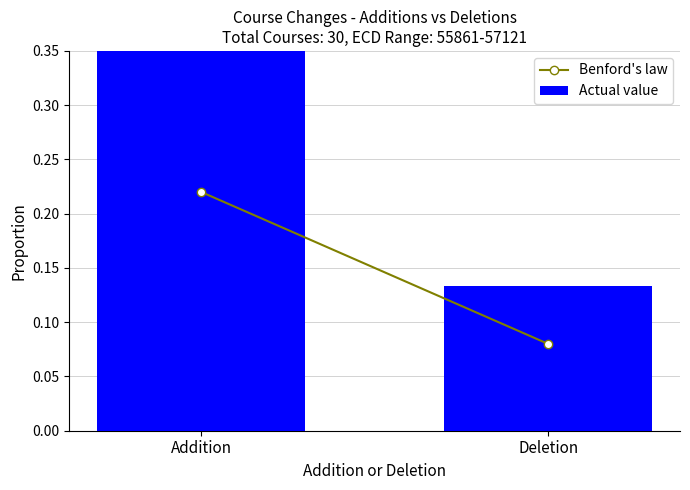

At which label is Actual value closest to 0?

Deletion